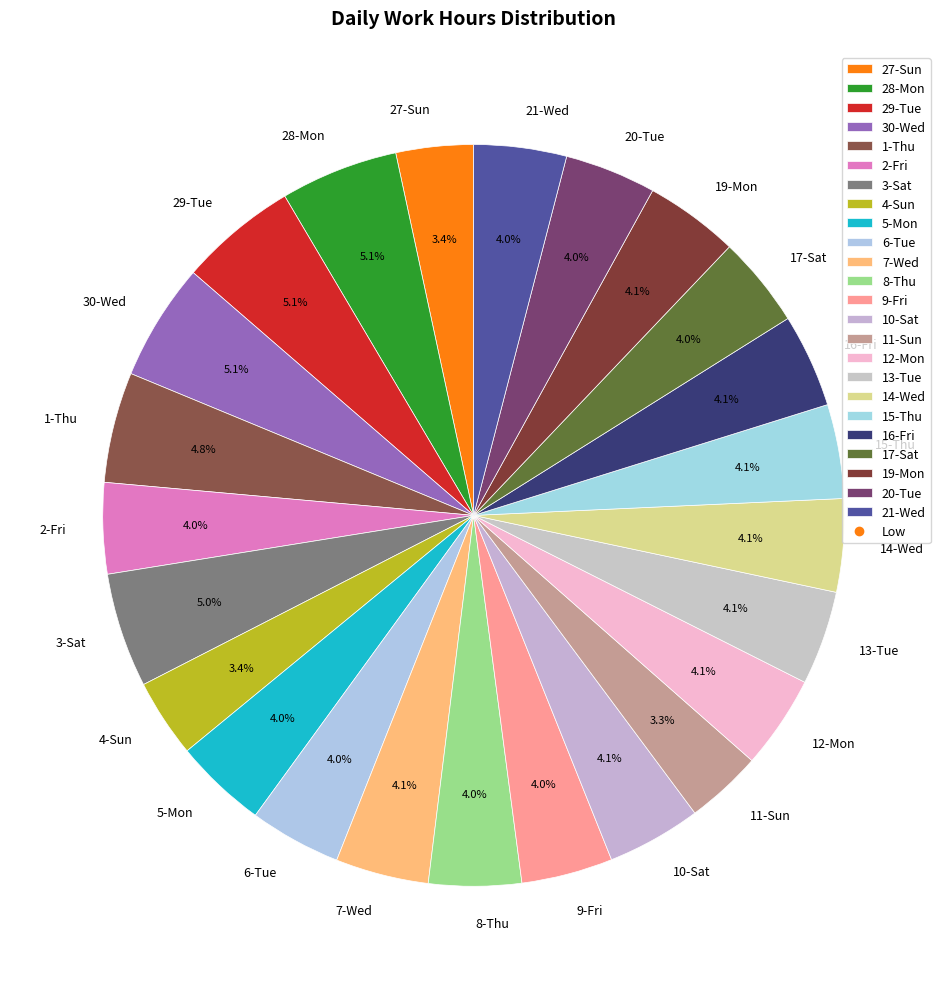

How many segments does this pie chart have?

24